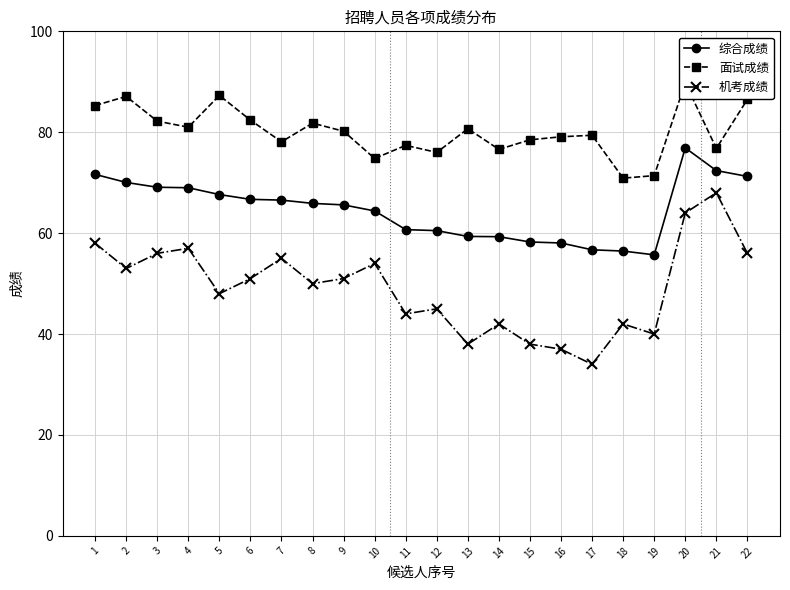

At which category is the sum across all series the highest?

20